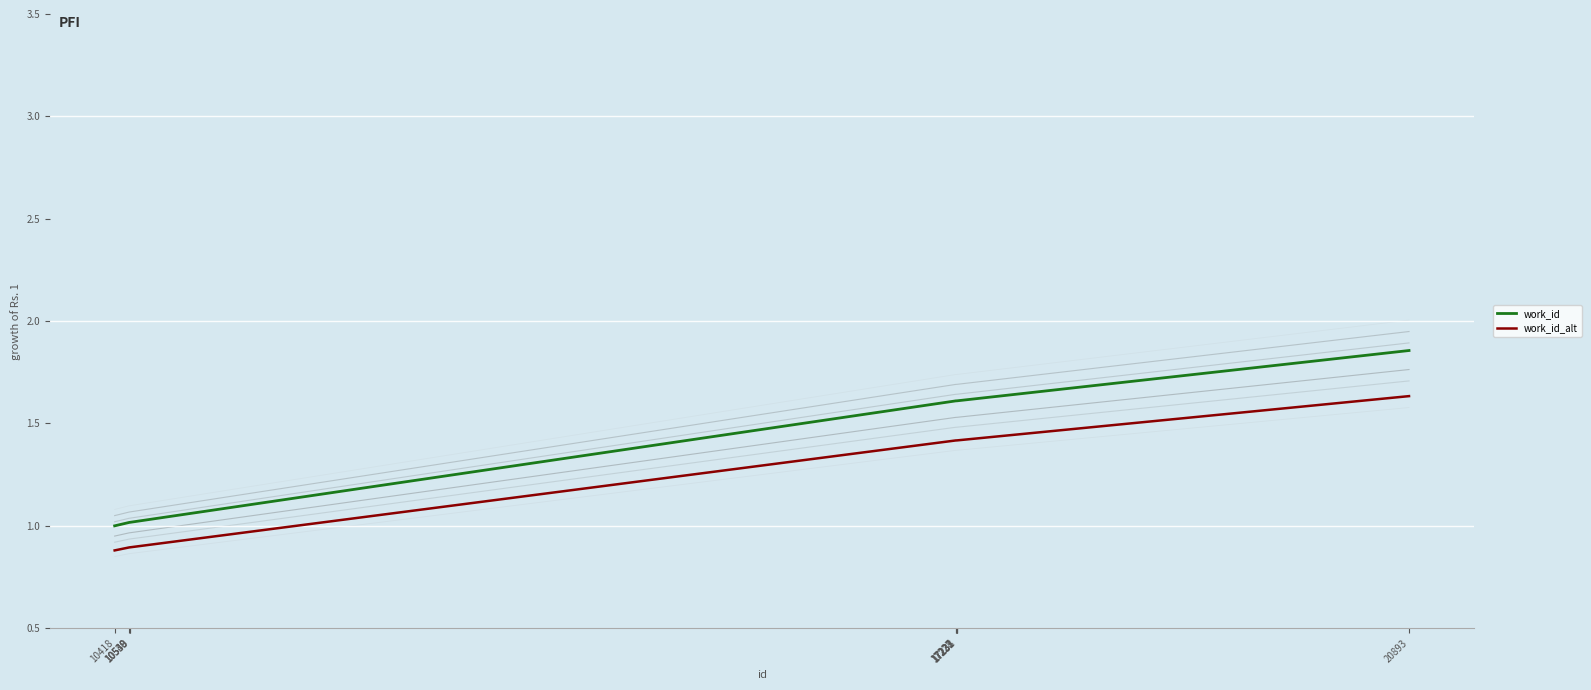

Count the work_id_alt values in the range 0 to 1.

4